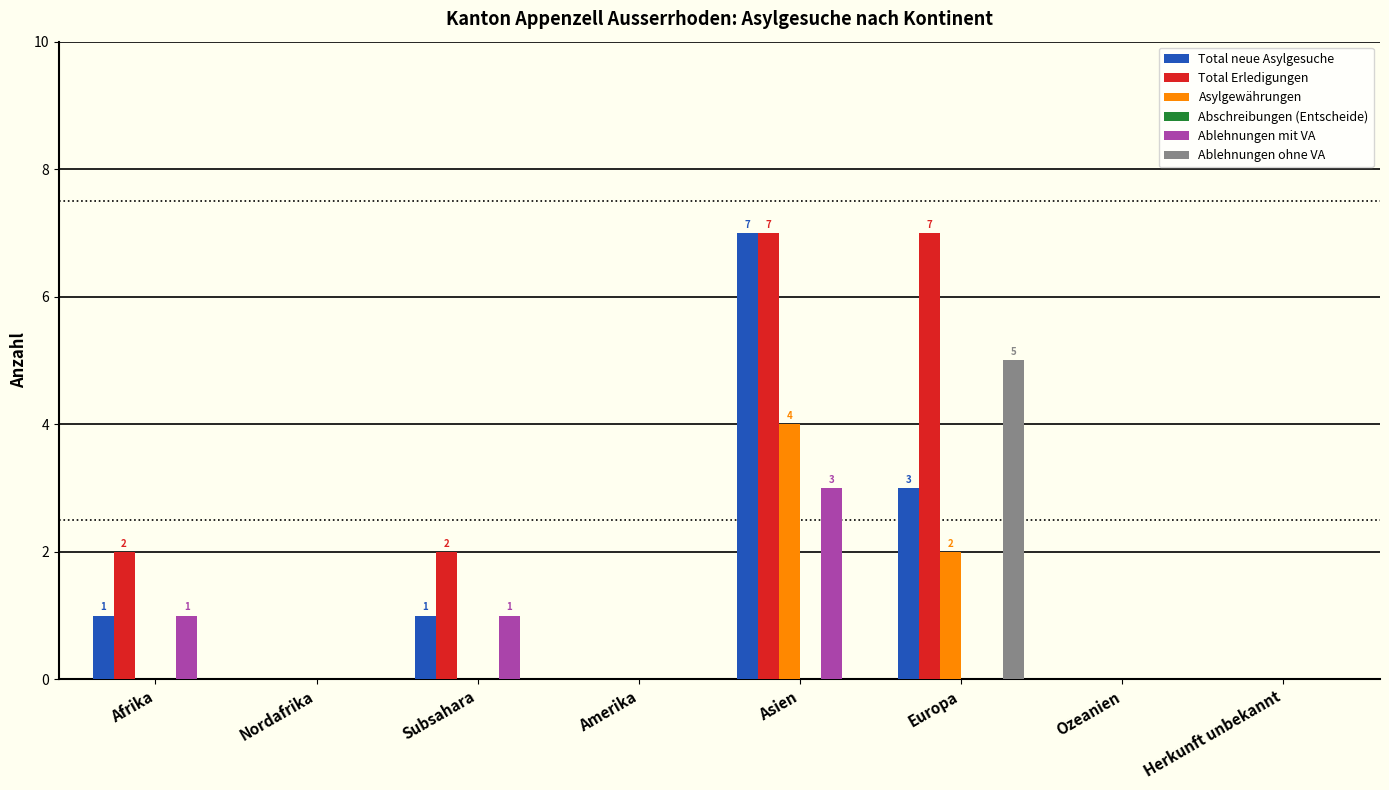

True or false: Ablehnungen mit VA has a value of 2 at Herkunft unbekannt.

False